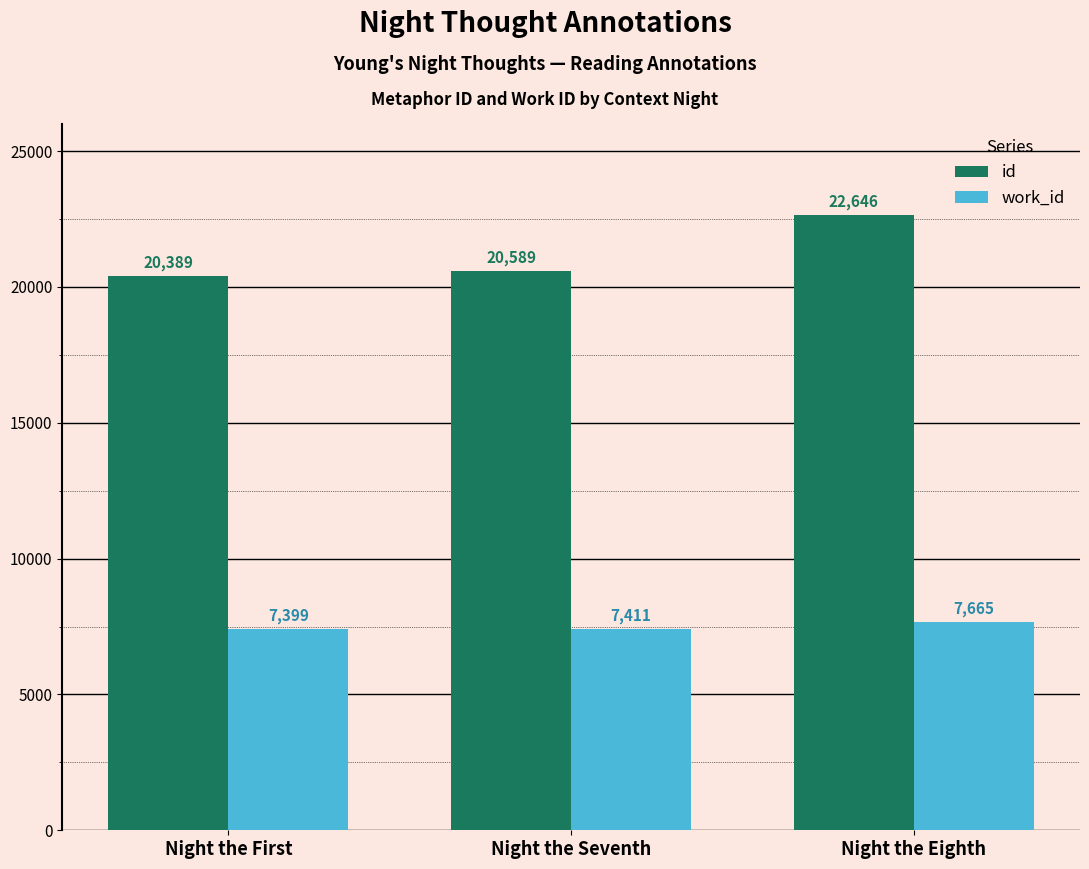

What is the difference between the id values at Night the Seventh and Night the Eighth?

2057